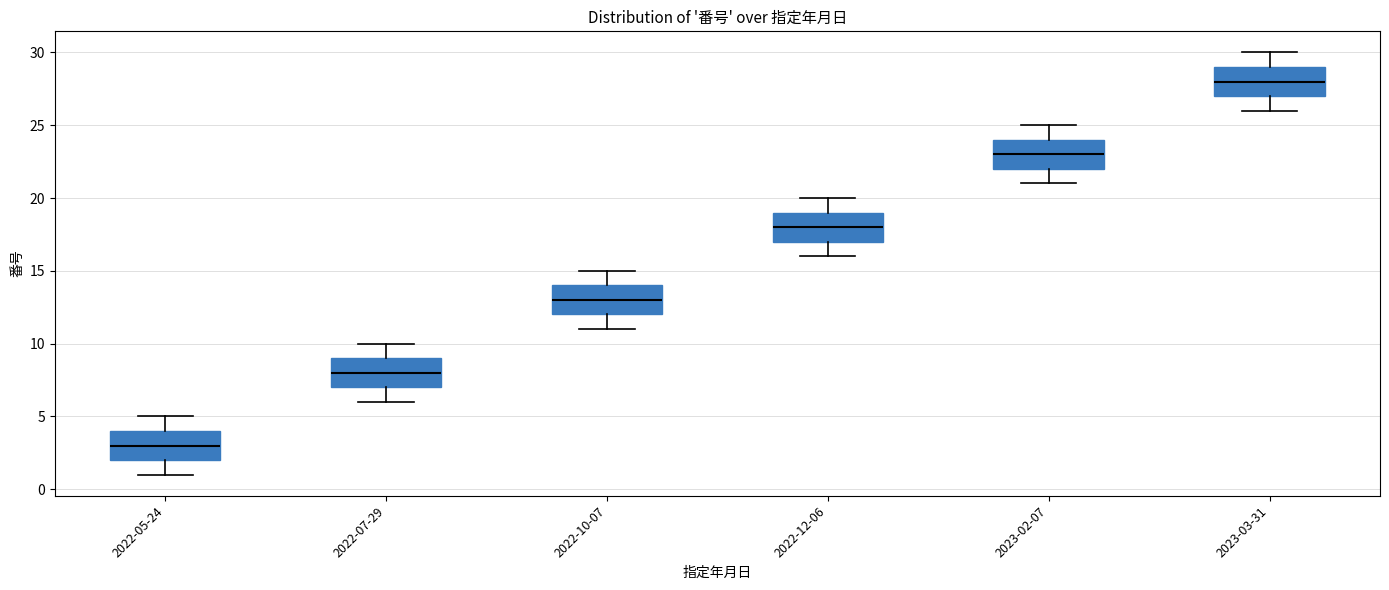

Where is the lower edge of the box for 2022-10-07 on the y-axis? The values are not printed on the chart, so give them approximately, as read against the axis.

12